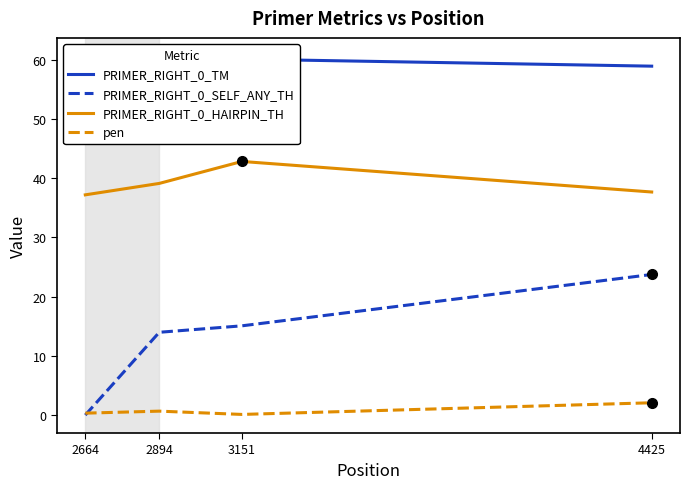

Which series has the largest total across all categories?

PRIMER_RIGHT_0_TM